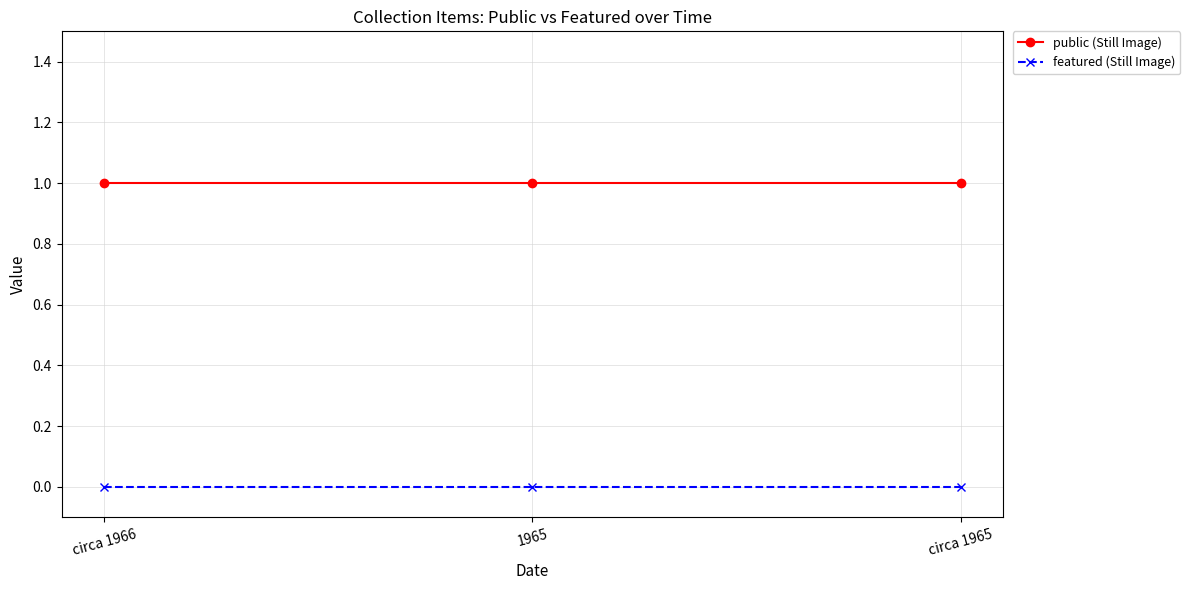

At circa 1966, list the series in order from largest to smallest.

public (Still Image), featured (Still Image)